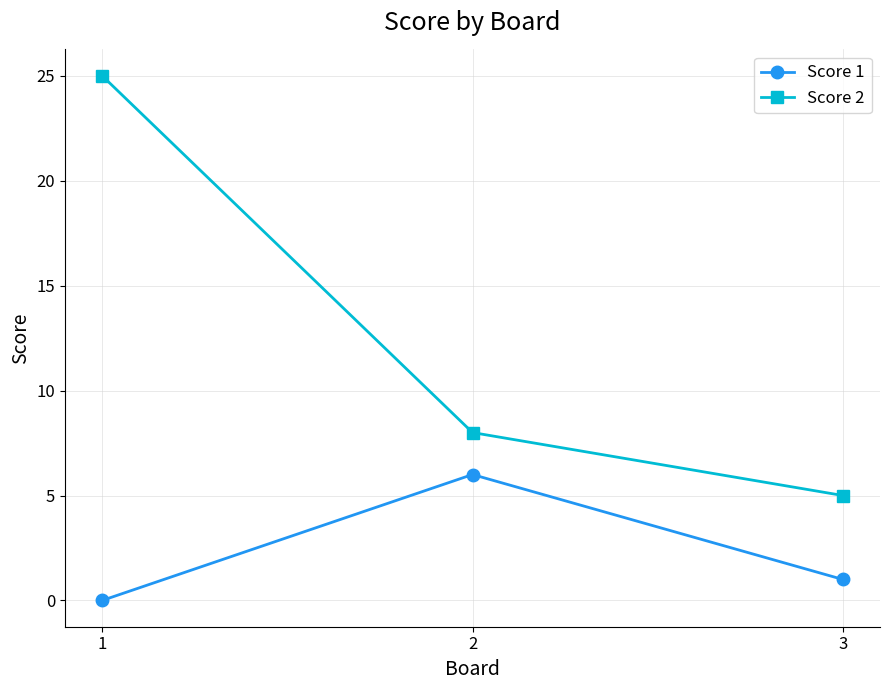

At which category is the sum across all series the highest?

1